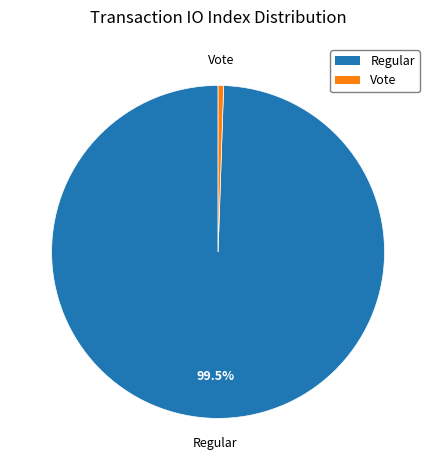

Is there a majority slice in this chart?

Yes